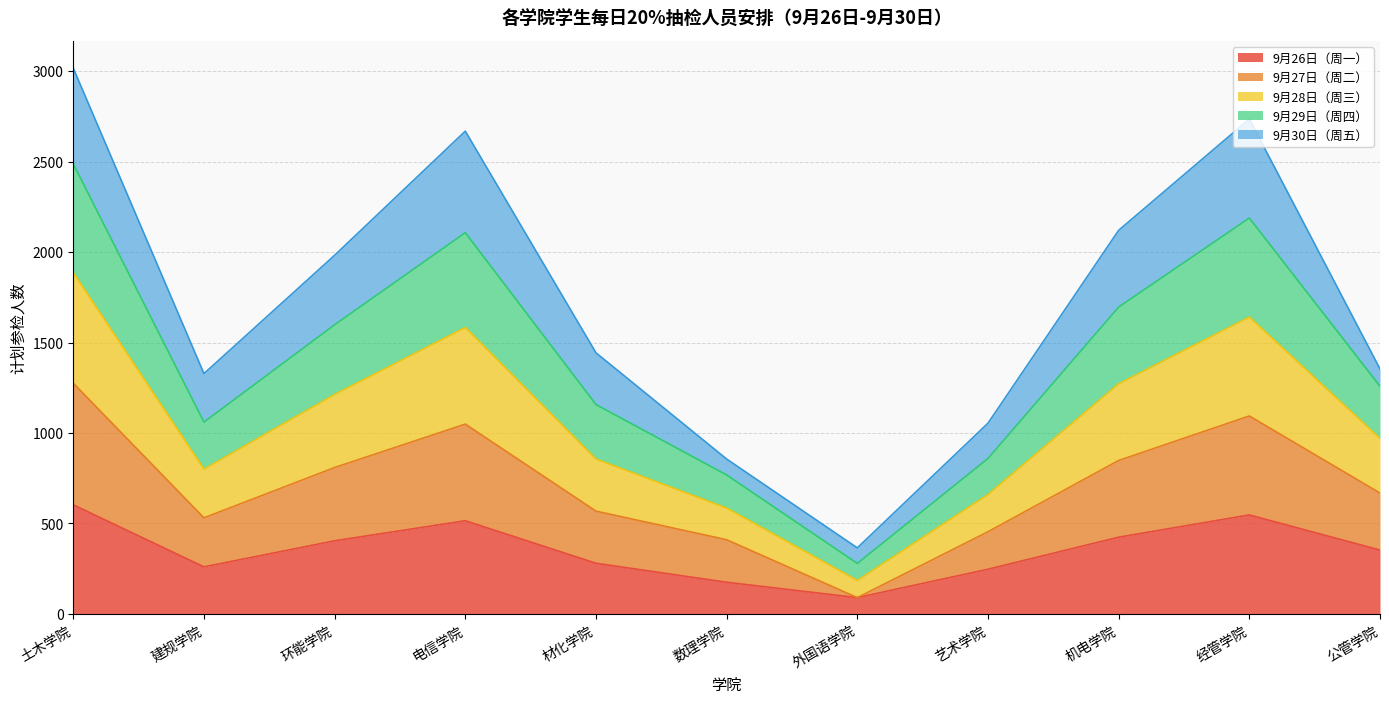

The value of 9月26日（周一） at 公管学院 is 127. True or false?

False